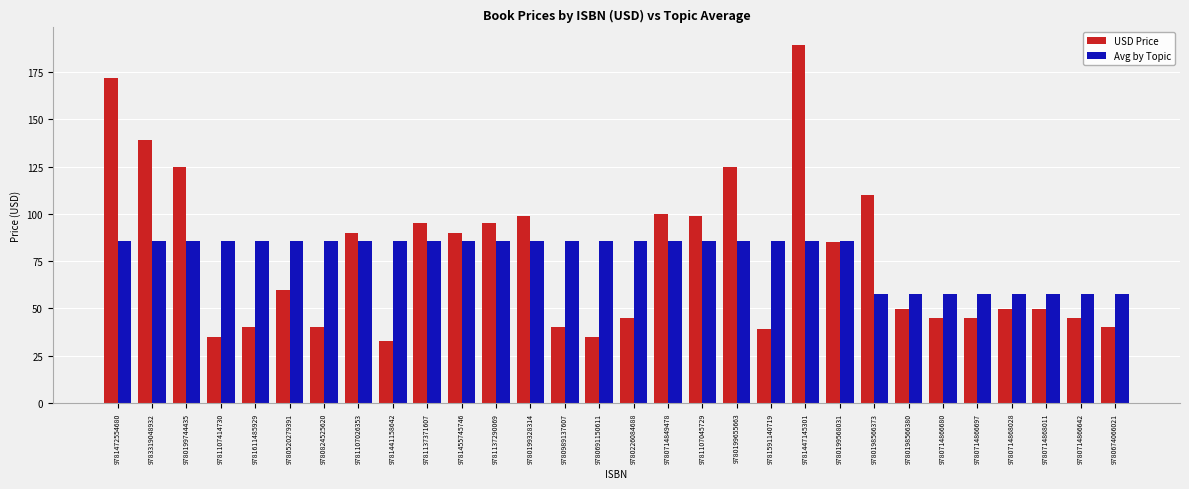

Reading left to right, transcribe all the data shown in this chart.

USD Price: 9781472554680=172.0	9783319048932=139.0	9780199744435=125.0	9781107414730=35.0	9781611485929=40.0	9780520279391=60.0	9780824525620=40.0	9781107026353=90.0	9781441158642=33.0	9781137371607=95.0	9781455745746=90.0	9781137290069=95.0	9780199328314=99.0	9780989137607=40.0	9780691150611=35.0	9780226084688=45.0	9780714849478=100.0	9781107045729=99.0	9780199655663=125.0	9781591140719=39.0	9781447145301=189.0	9780199568031=85.0	9780198566373=110.0	9780198566380=50.0	9780714866680=45.0	9780714866697=45.0	9780714868028=50.0	9780714868011=50.0	9780714866642=45.0	9780674066021=40.0
Avg by Topic: 9781472554680=85.4	9783319048932=85.4	9780199744435=85.4	9781107414730=85.4	9781611485929=85.4	9780520279391=85.4	9780824525620=85.4	9781107026353=85.4	9781441158642=85.4	9781137371607=85.4	9781455745746=85.4	9781137290069=85.4	9780199328314=85.4	9780989137607=85.4	9780691150611=85.4	9780226084688=85.4	9780714849478=85.4	9781107045729=85.4	9780199655663=85.4	9781591140719=85.4	9781447145301=85.4	9780199568031=85.4	9780198566373=57.6	9780198566380=57.6	9780714866680=57.6	9780714866697=57.6	9780714868028=57.6	9780714868011=57.6	9780714866642=57.6	9780674066021=57.6